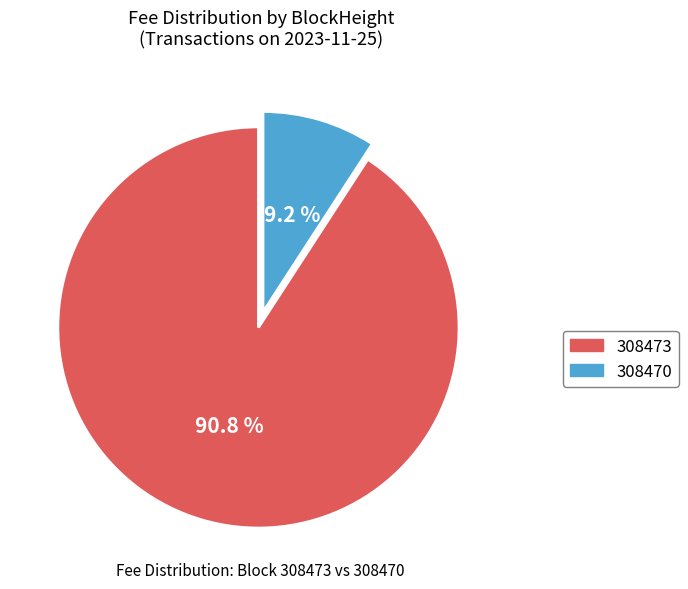

To the nearest percent, what is the average slice percentage?

50%